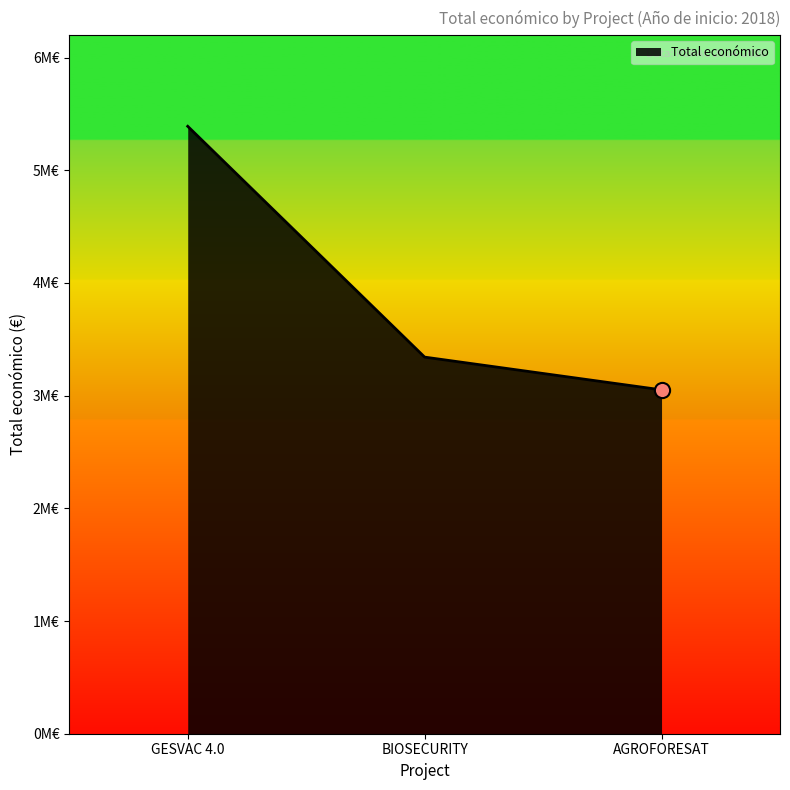

What is the ratio of the value at GESVAC 4.0 to the value at BIOSECURITY?

1.6